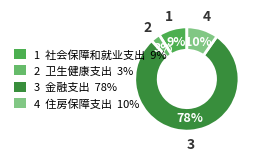

How many segments does this pie chart have?

4